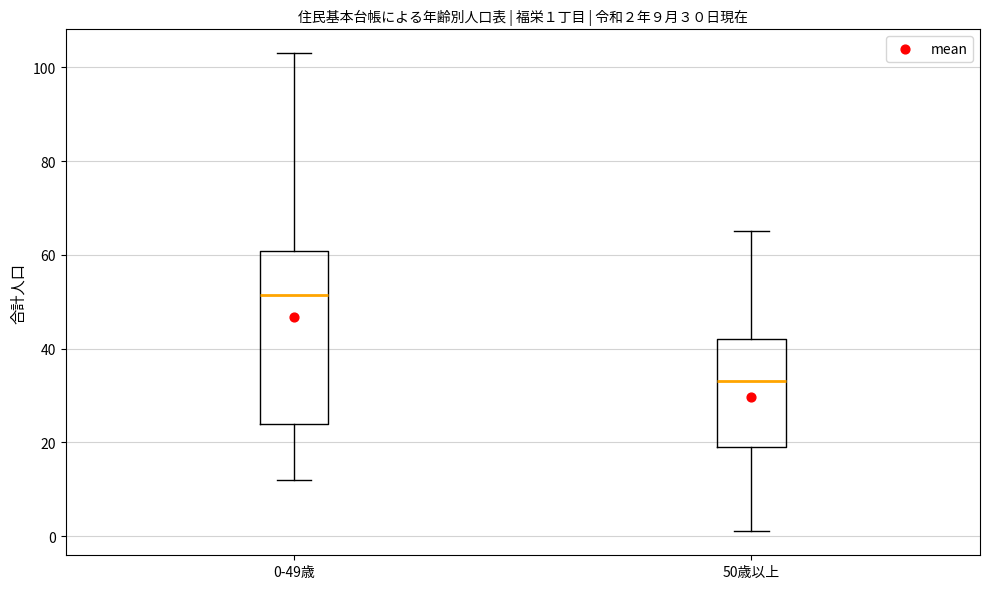

Which box is the tallest, from its lower edge to its upper edge?

0-49歳